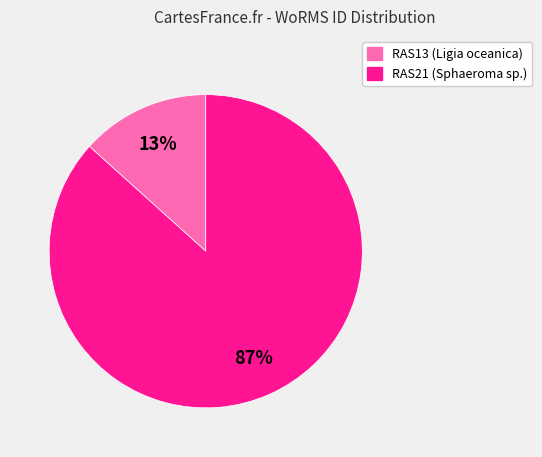

How many segments does this pie chart have?

2